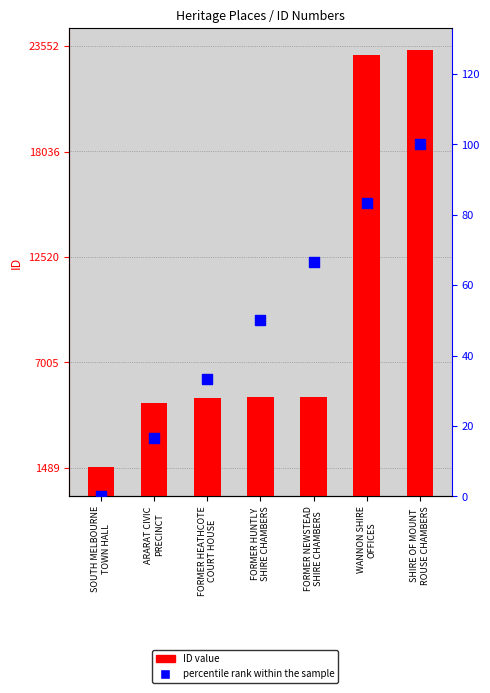

Which series has the largest total across all categories?

ID value